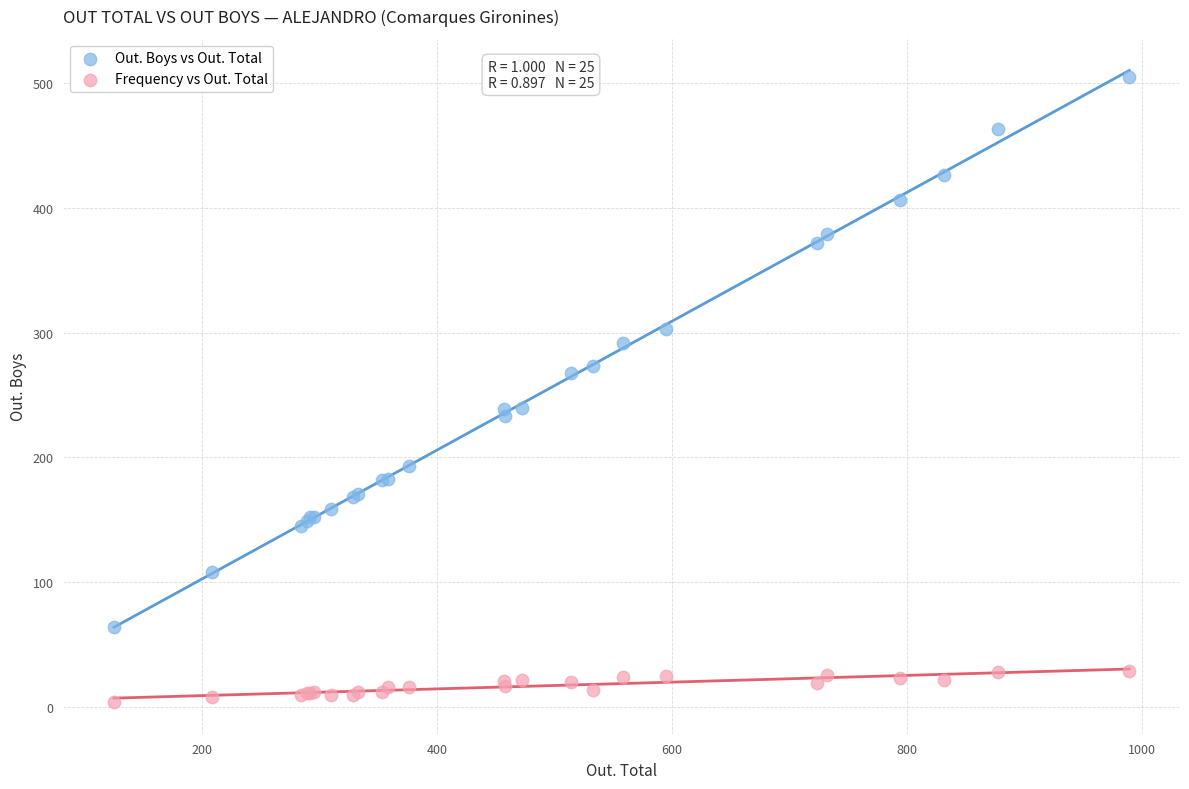

Which series reaches the maximum Y coordinate?

Out. Boys vs Out. Total